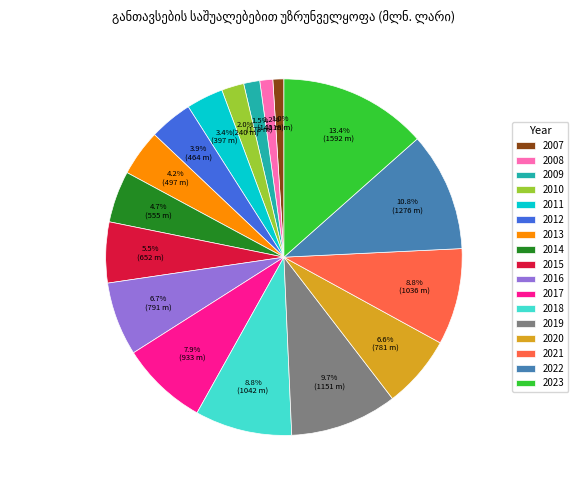

To the nearest percent, what is the combined percentage of 2014 and 2009?

6%